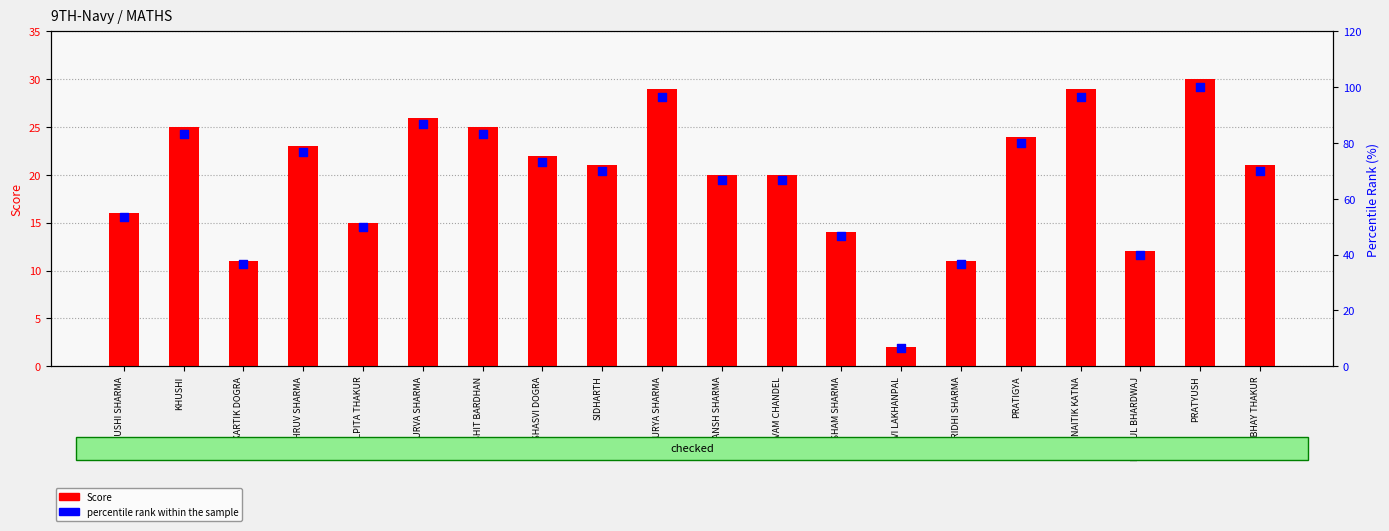

Which series has the largest total across all categories?

percentile rank within the sample